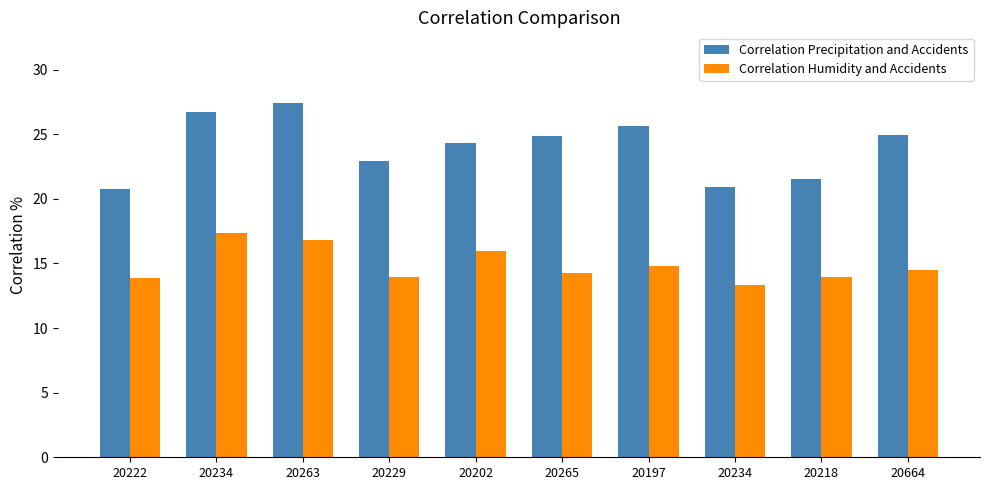

How many bars are there in each group?

2